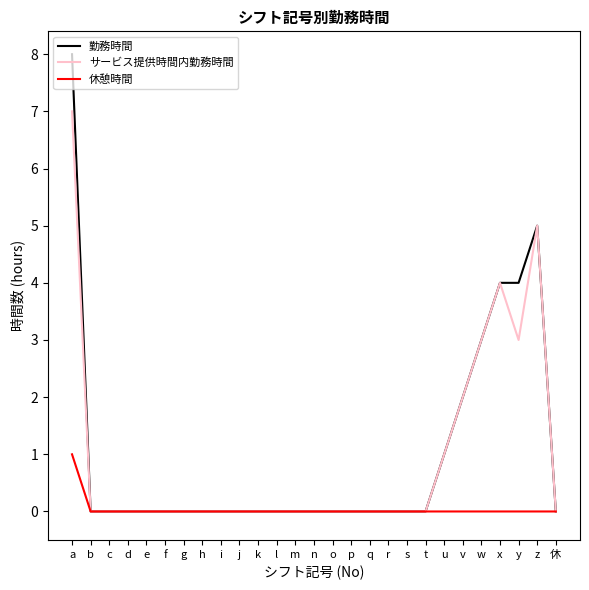

The value of サービス提供時間内勤務時間 at l is 5. True or false?

False